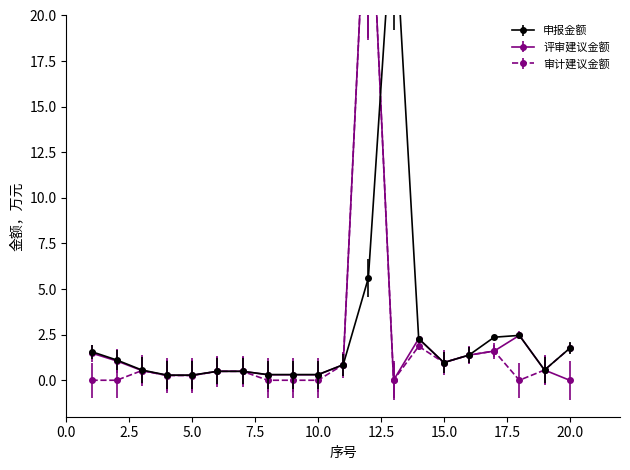

What is the difference between the maximum and minimum values in the 评审建议金额 series?

30.0